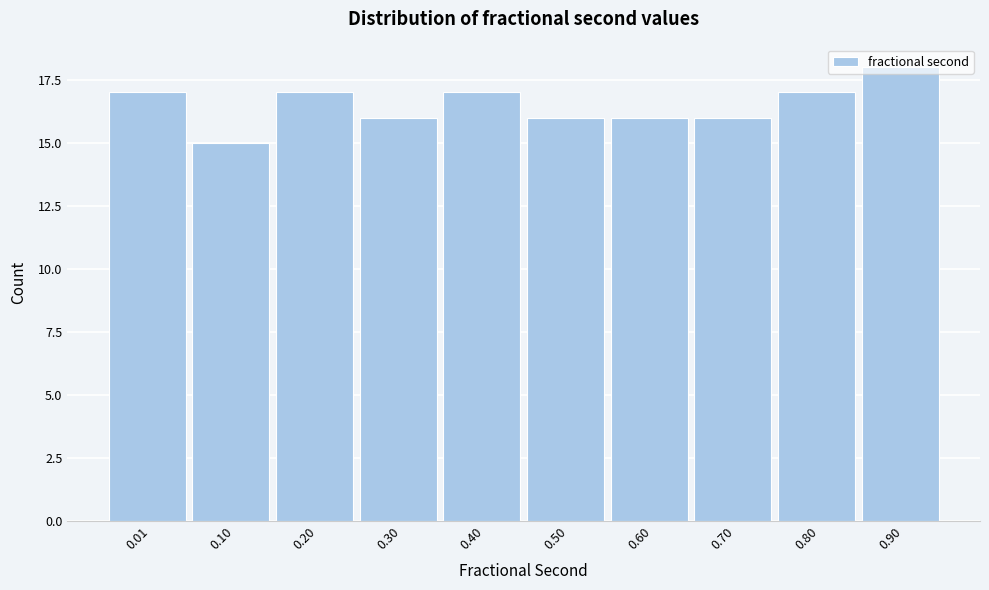

What is the value of the 6th bar from the left?

16